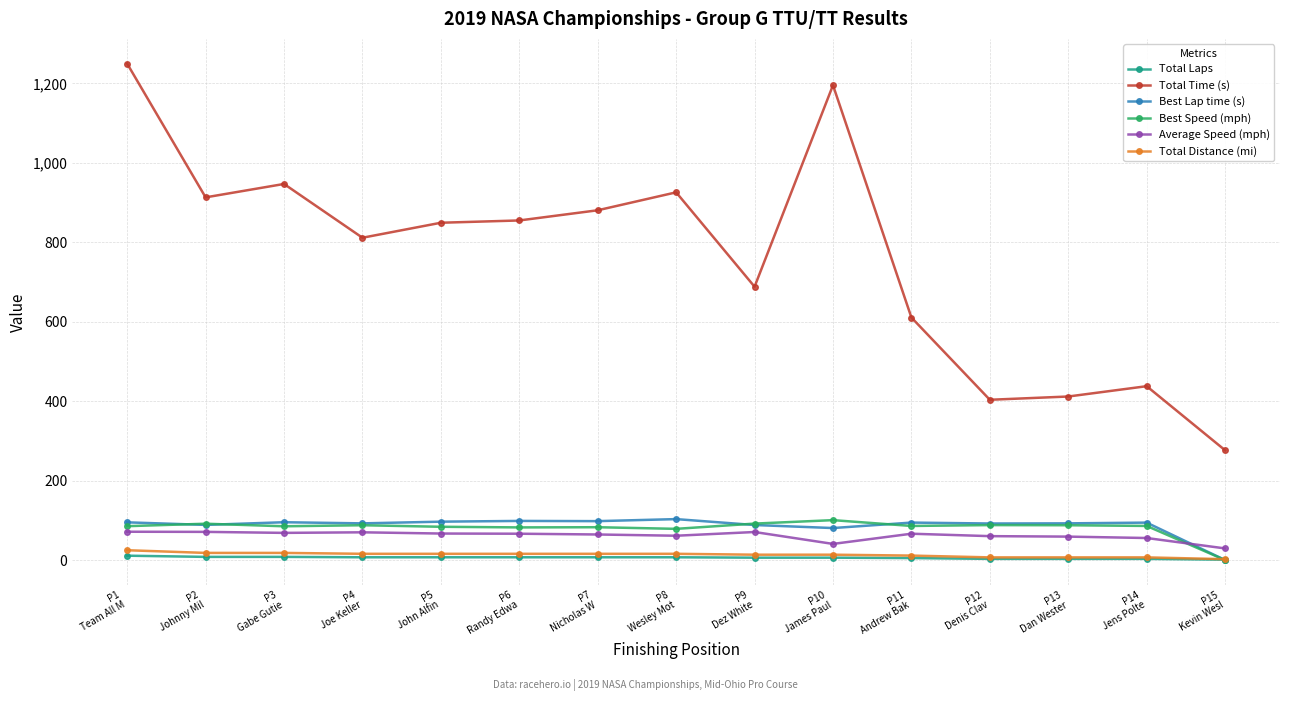

At which category is the sum across all series the highest?

P1
Team All M